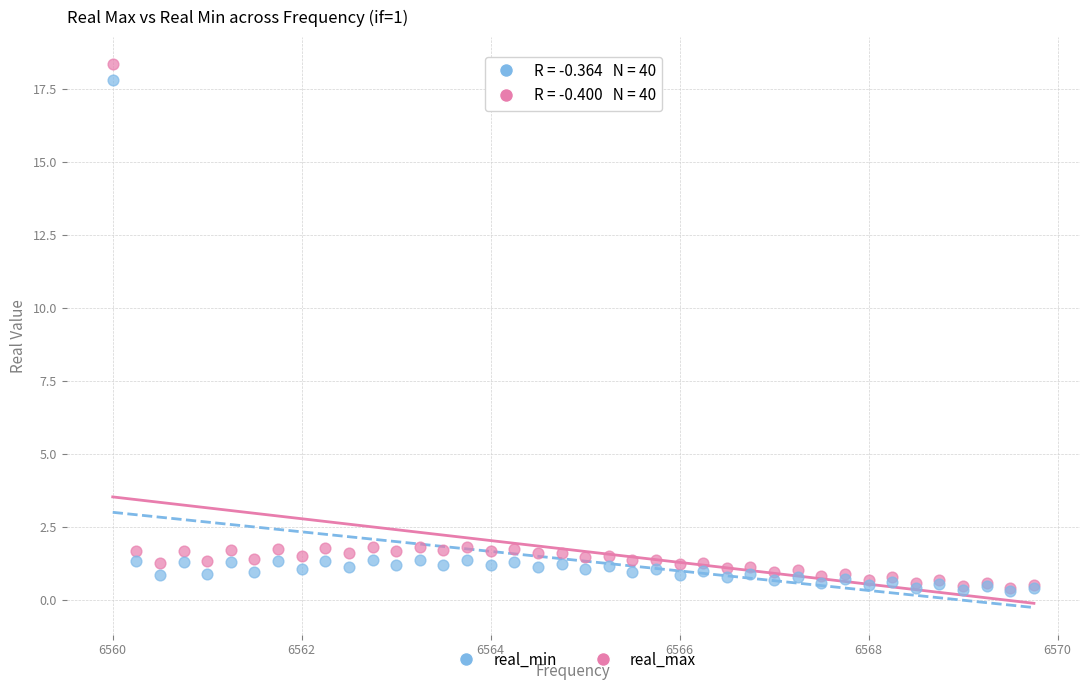

Which series has the widest spread of Y values?

real_max